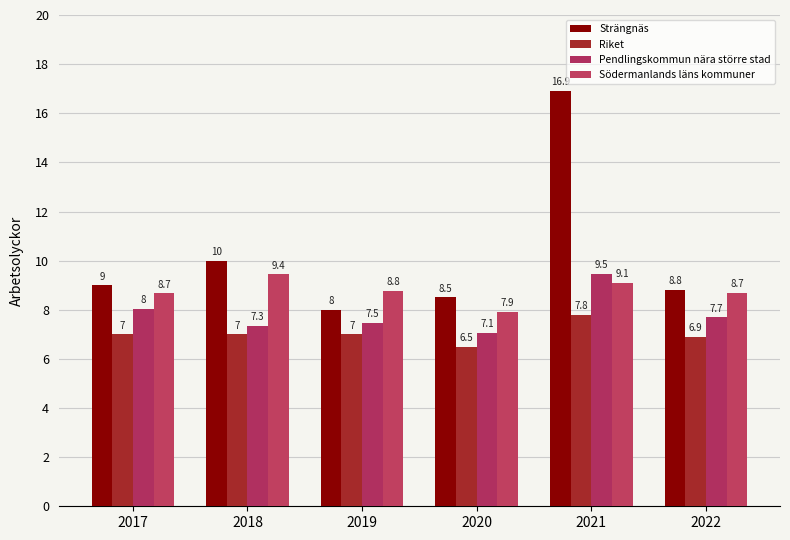

Reading left to right, what are all the values shown in this chart?

Strängnäs: 9.0	10.0	8.0	8.5	16.9	8.8
Riket: 7.0	7.0	7.0	6.5	7.8	6.9
Pendlingskommun nära större stad: 8.0	7.3	7.5	7.1	9.5	7.7
Södermanlands läns kommuner: 8.7	9.4	8.8	7.9	9.1	8.7